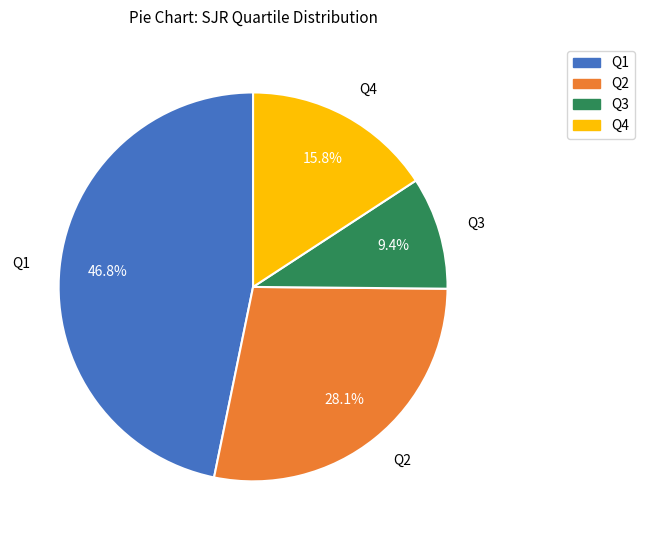

Does Q4 account for over 50% of the chart?

No